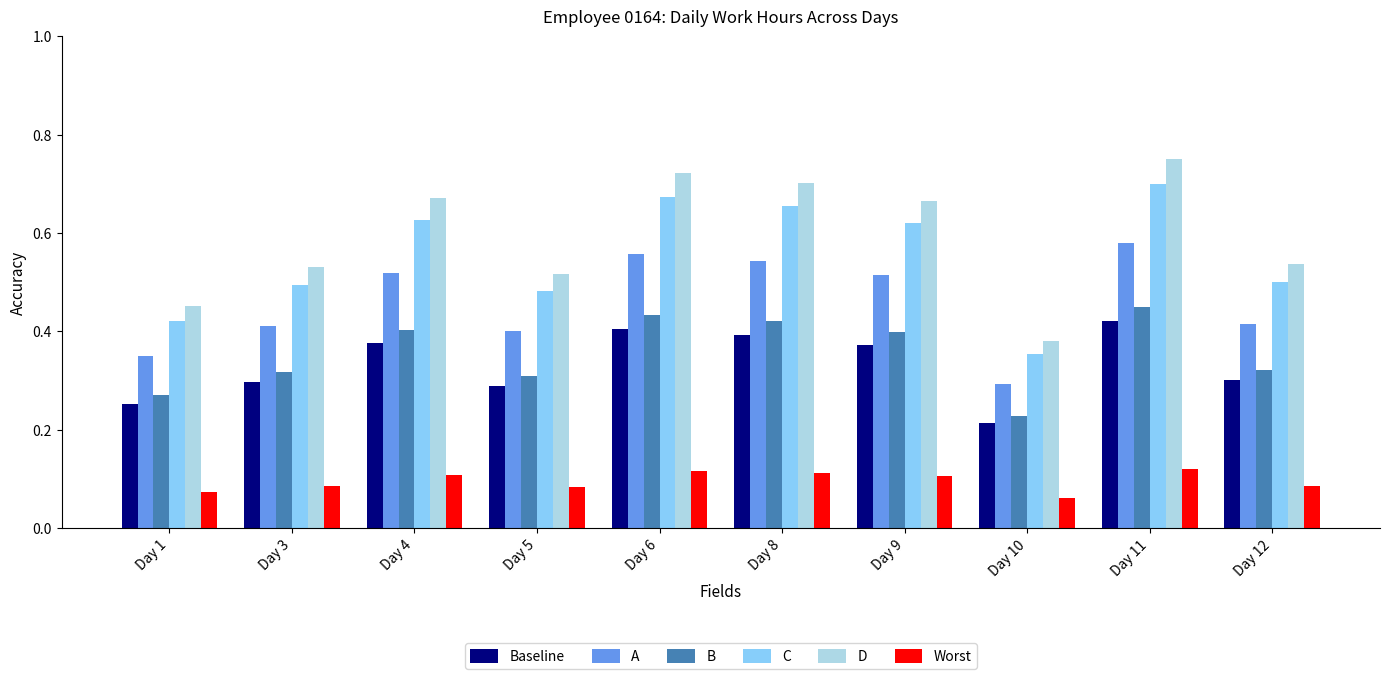

Between Day 3 and Day 4, which series saw the biggest shift?

D